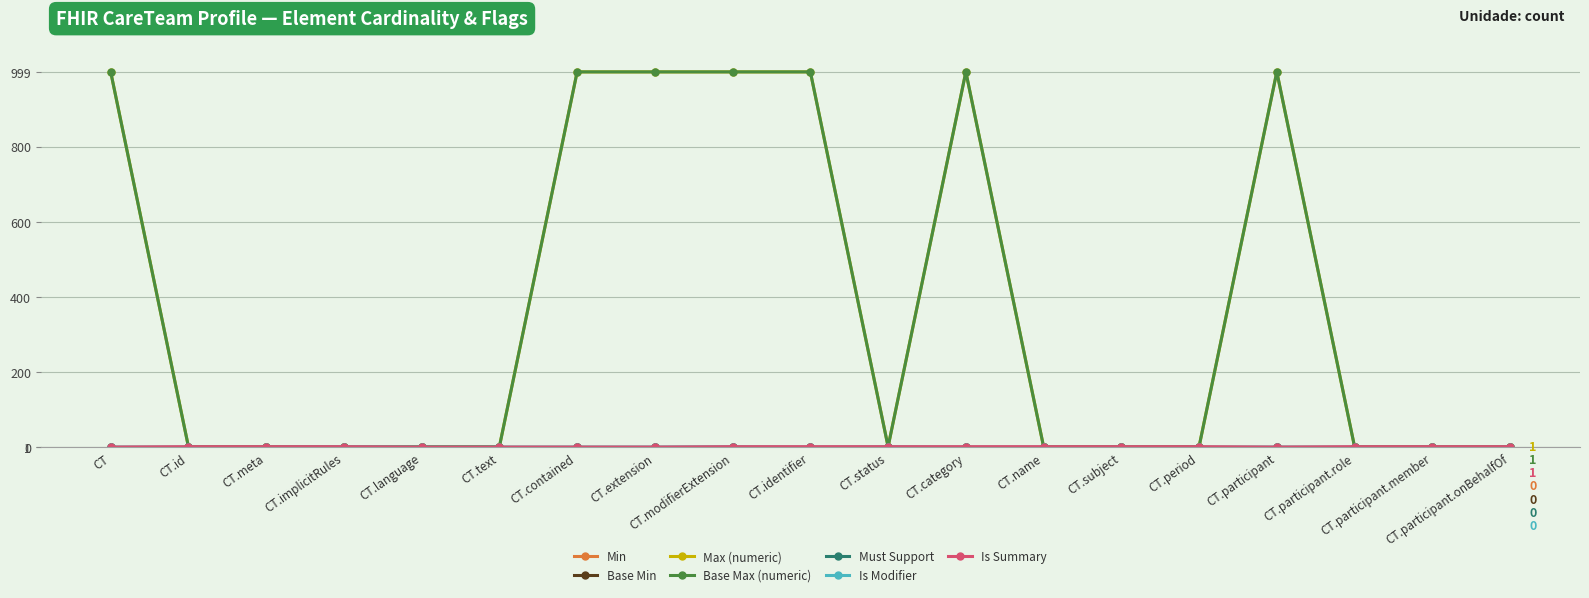

What is the difference between the second highest and minimum values in the Base Max (numeric) series?

998